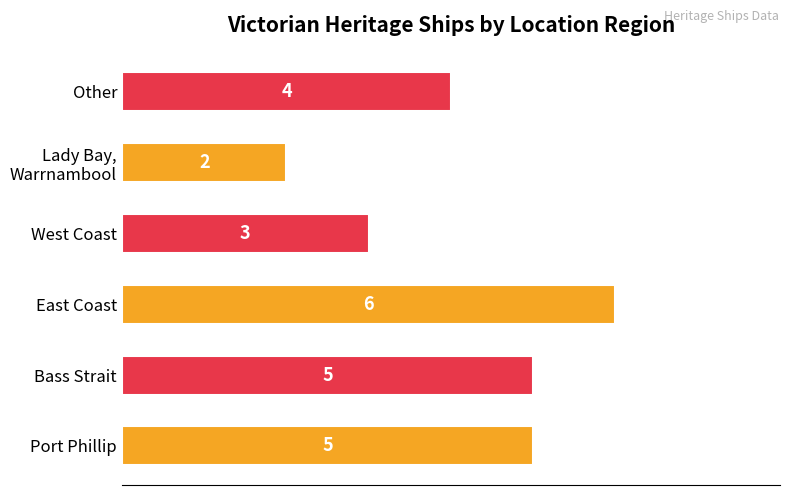

How many categories are shown in the chart?

6